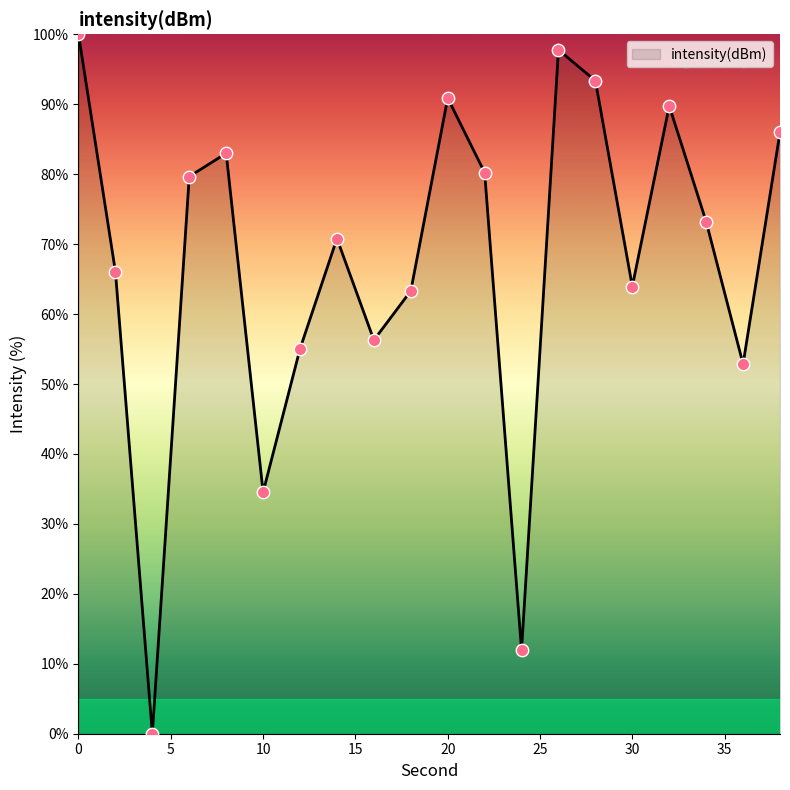

What is the greatest value displayed?

100.0